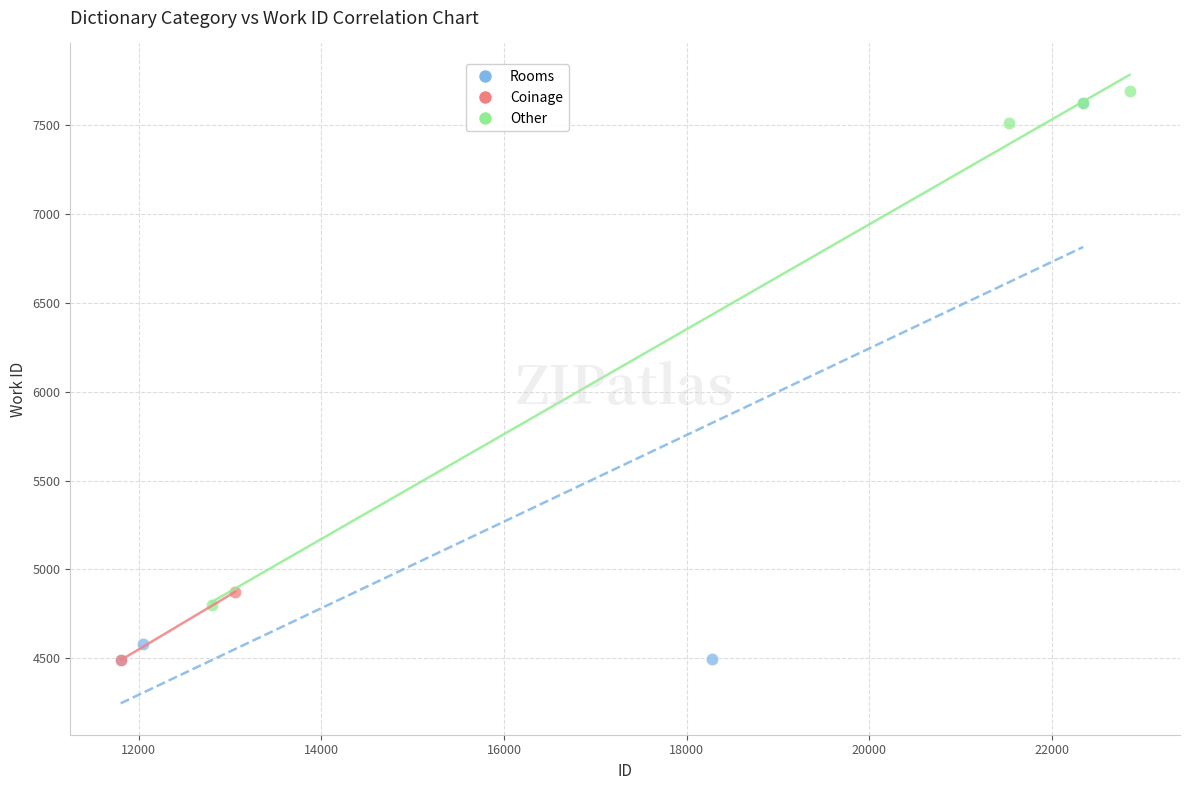

What are all the series names shown in the legend?

Rooms, Coinage, Other